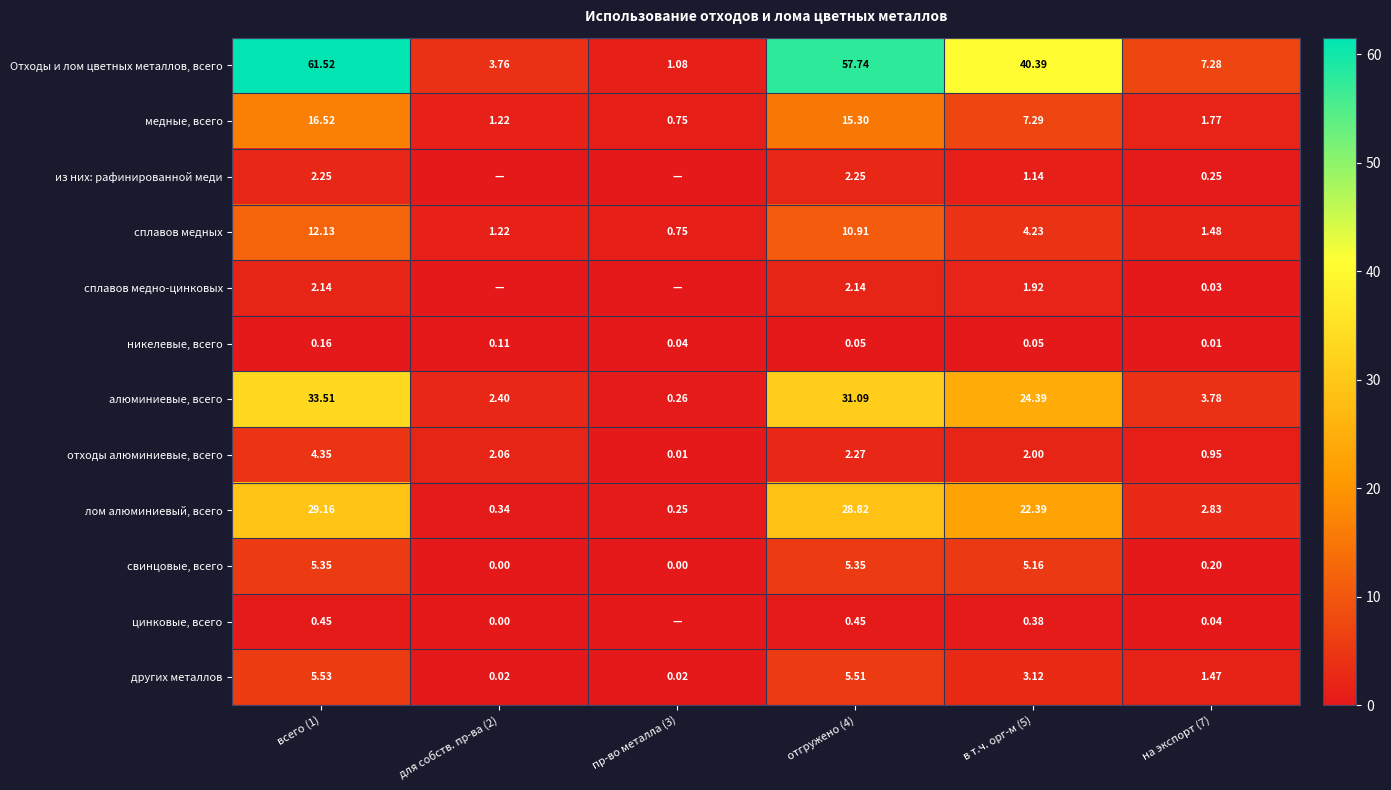

At отгружено (4), list the series in order from smallest to largest.

никелевые, всего, цинковые, всего, сплавов медно-цинковых, из них: рафинированной меди, отходы алюминиевые, всего, свинцовые, всего, других металлов, сплавов медных, медные, всего, лом алюминиевый, всего, алюминиевые, всего, Отходы и лом цветных металлов, всего